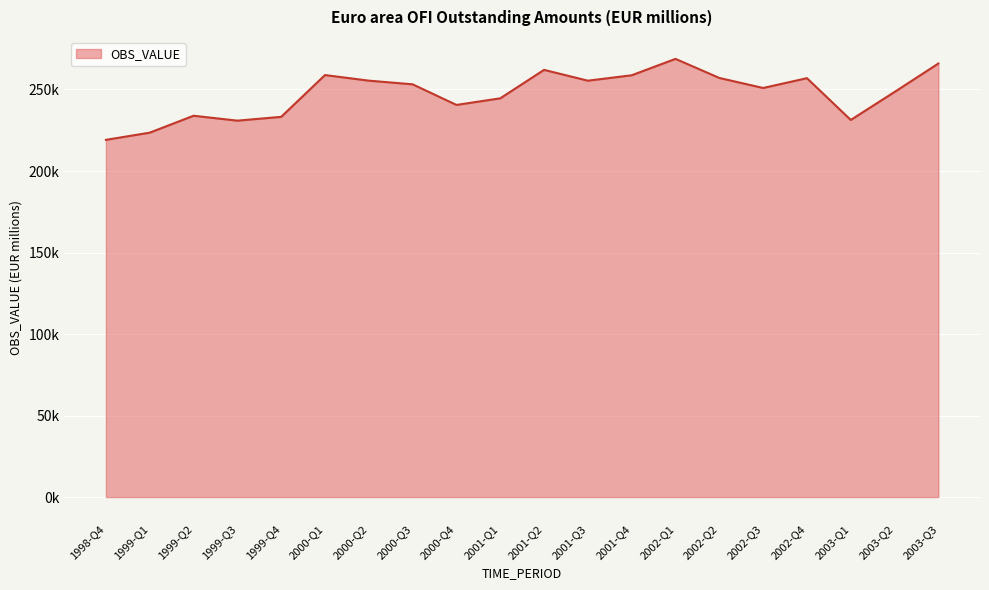

Does the chart display data point markers on the line(s)?

No